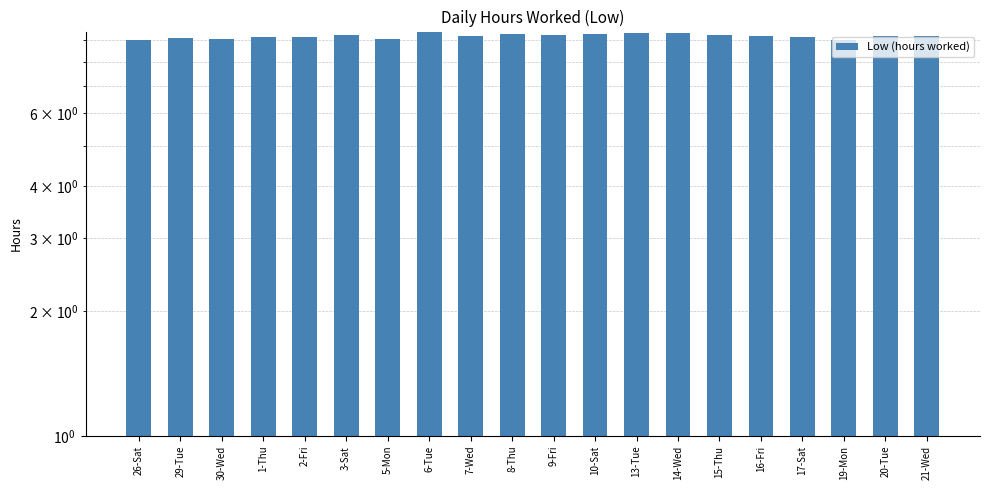

What is the sum of the values at 19-Mon and 9-Fri?

18.3